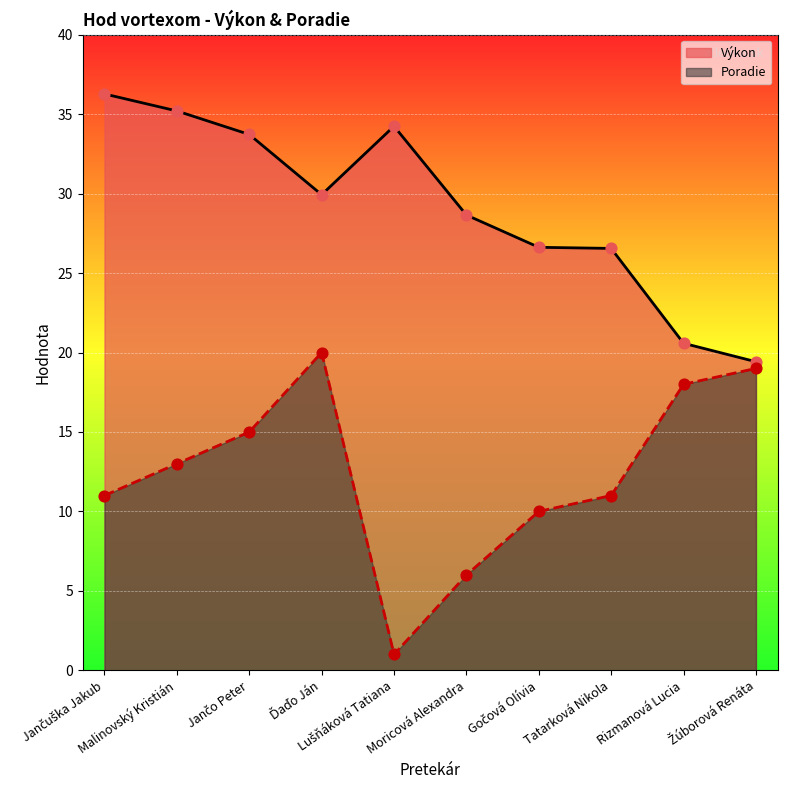

At how many categories does at least one series exceed 5?

10